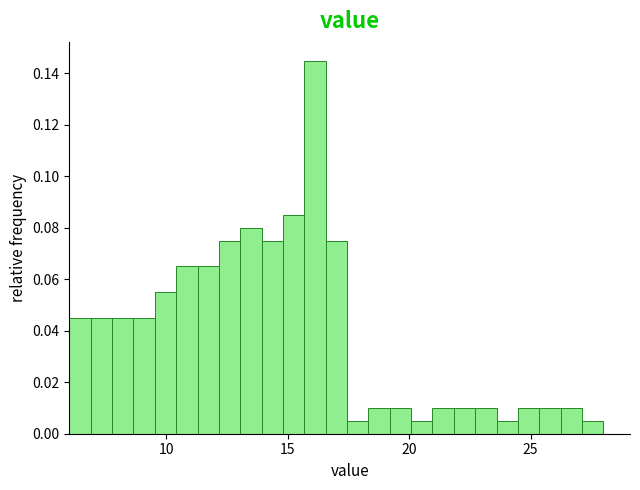

Read against the x-axis, roughly where is the centre of the tallest bar?

16.0